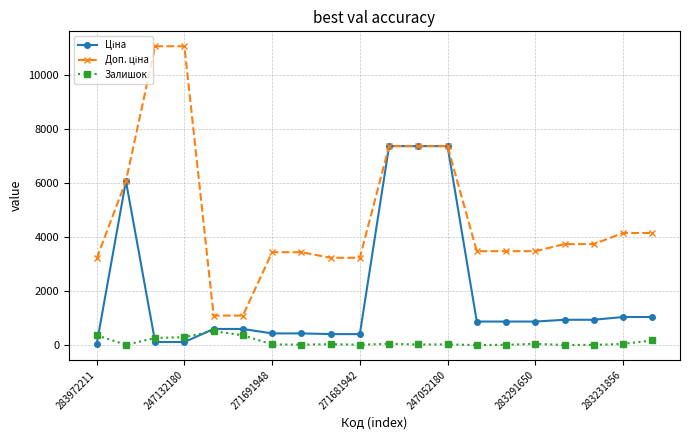

What is the greatest value displayed?

11055.0